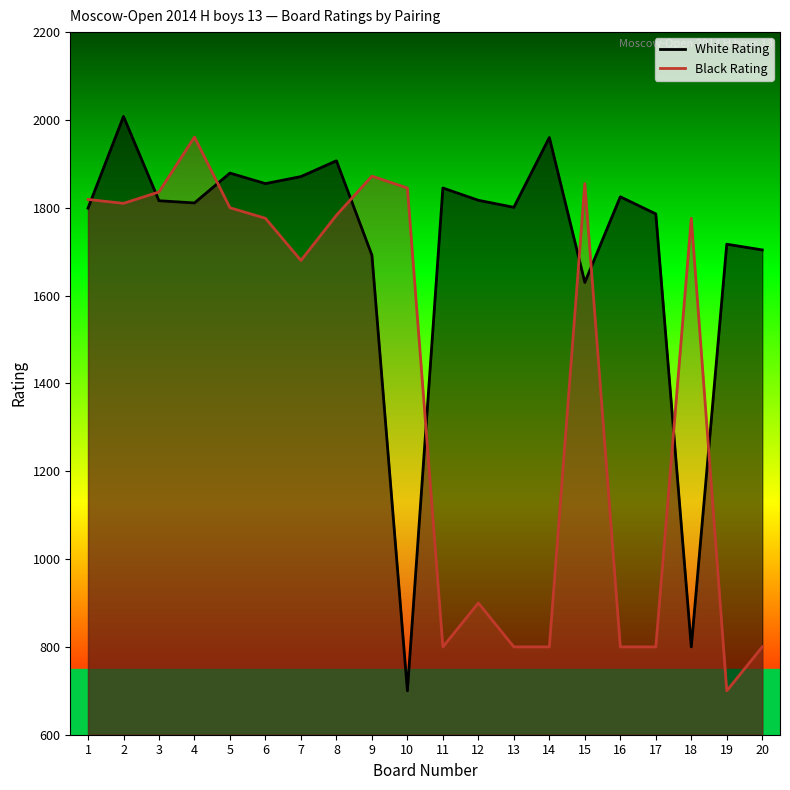

Where do Black Rating and White Rating first cross each other?

1 and 2